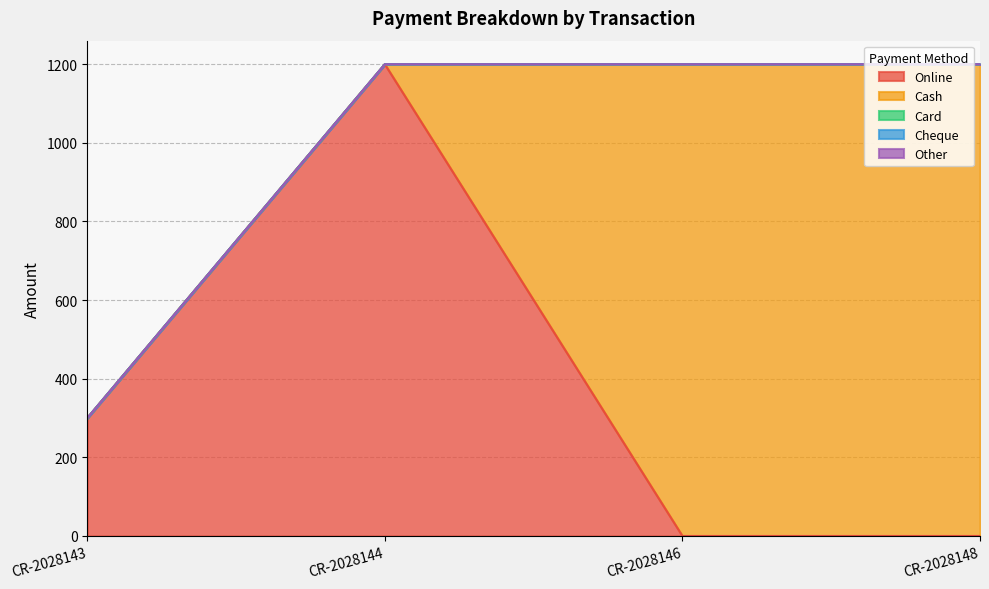

Where is Cheque nearest to the value 0?

CR-2028143